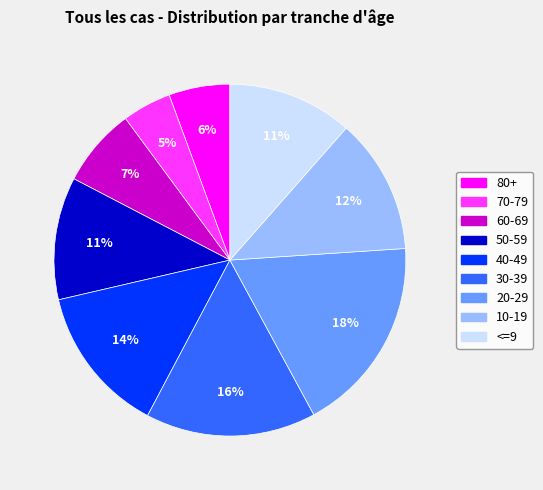

What is the smallest slice in the pie chart?

70-79